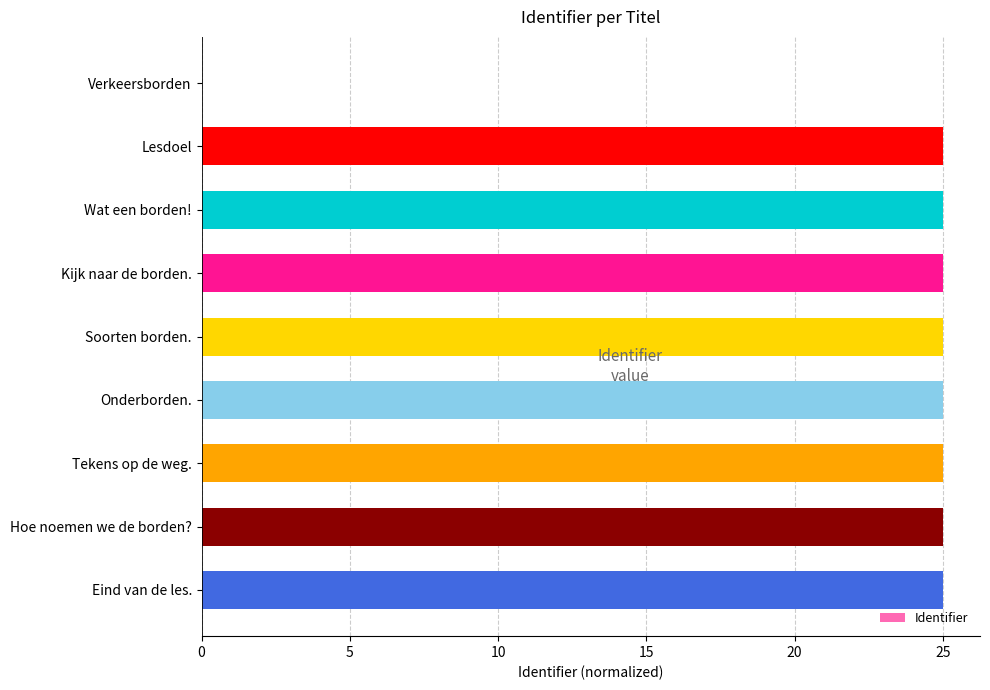

Where is the data nearest to the value 12?

Verkeersborden